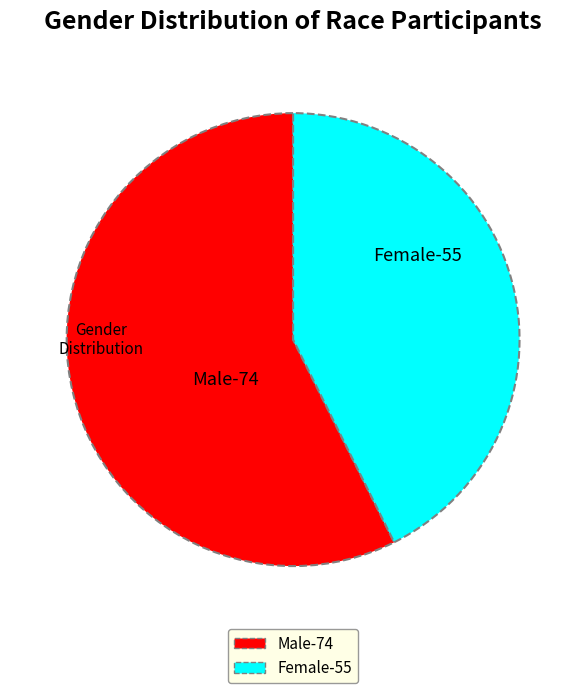

Is there any slice that represents more than half of the pie?

Yes